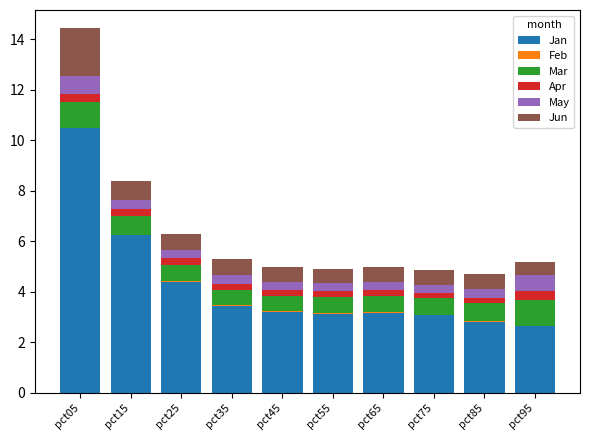

At which category is the sum across all series the highest?

pct05